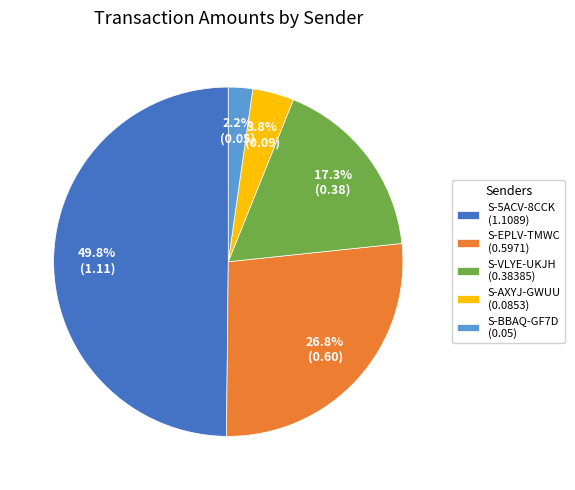

Which has a higher value, S-5ACV-8CCK (1.1089) or S-EPLV-TMWC (0.5971)?

S-5ACV-8CCK (1.1089)